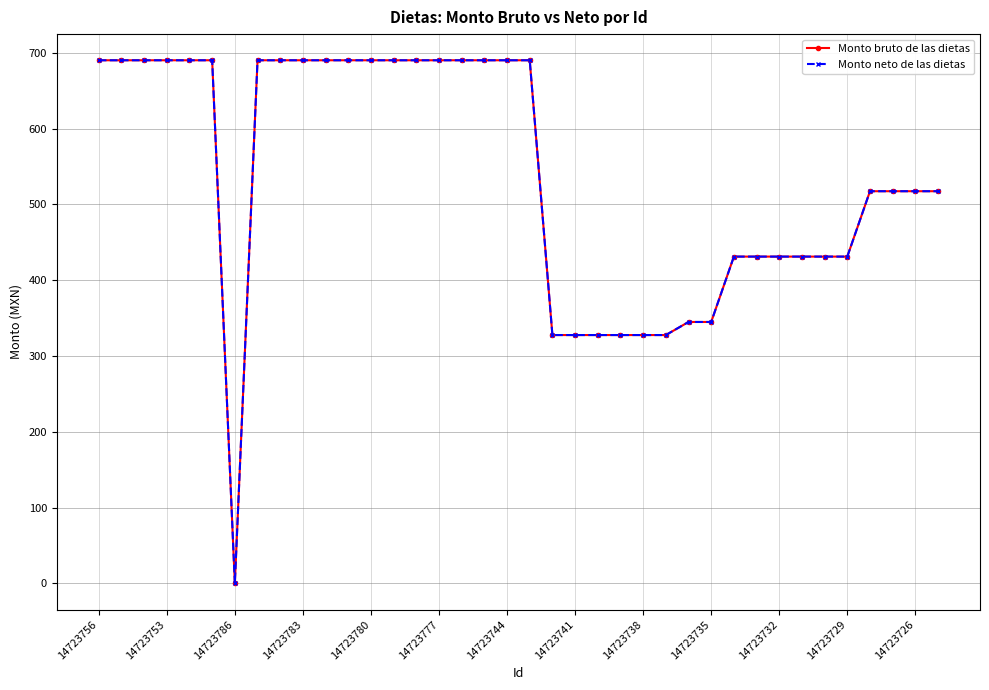

Is this an area chart (filled region under the line)?

No